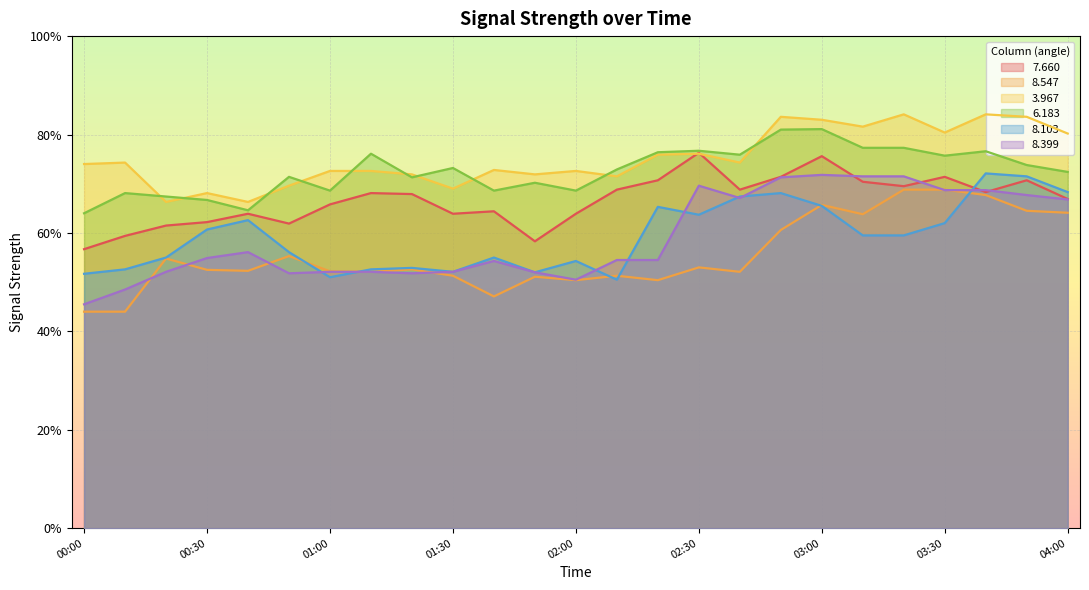

At which label does   3.967 reach its peak?

03:20